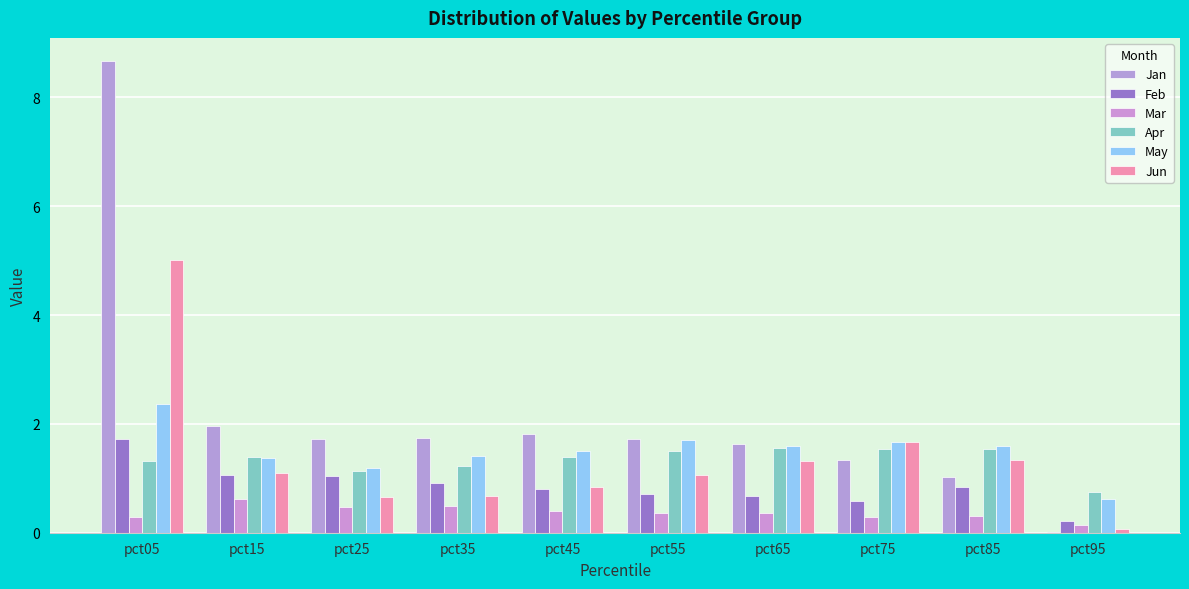

Reading right to left, transcribe all the data shown in this chart.

Jan: 0.0	1.0	1.3	1.6	1.7	1.8	1.7	1.7	2.0	8.7
Feb: 0.2	0.8	0.6	0.7	0.7	0.8	0.9	1.0	1.1	1.7
Mar: 0.1	0.3	0.3	0.4	0.4	0.4	0.5	0.5	0.6	0.3
Apr: 0.8	1.5	1.5	1.5	1.5	1.4	1.2	1.1	1.4	1.3
May: 0.6	1.6	1.7	1.6	1.7	1.5	1.4	1.2	1.4	2.4
Jun: 0.1	1.3	1.7	1.3	1.1	0.8	0.7	0.7	1.1	5.0